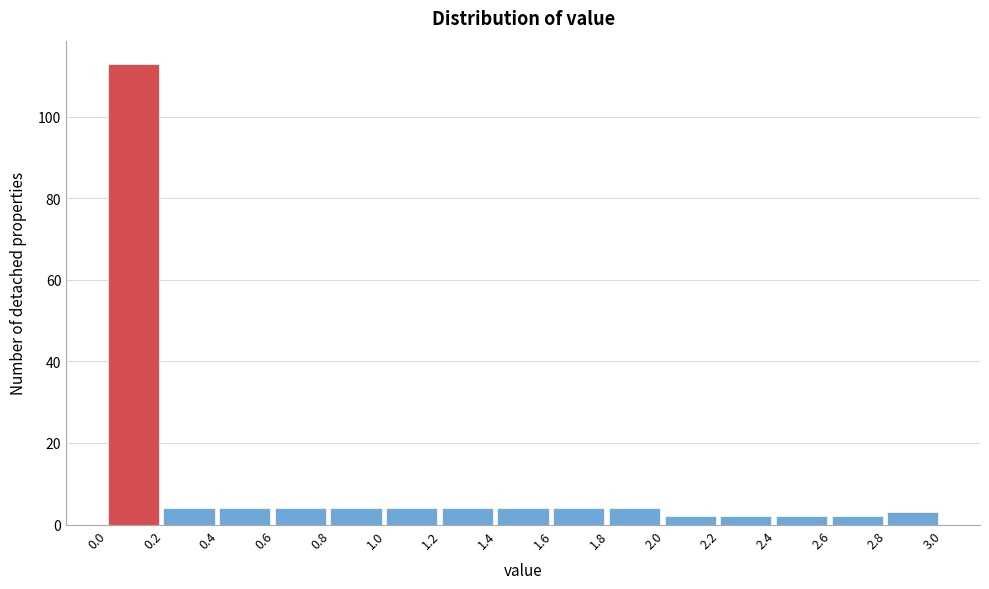

Reading left to right, transcribe this chart: for each bar, give the range it covers on the x-axis and its height. The values are not printed on the chart, so give them approximately, as read against the axis.

0.0 to 0.2: 114
0.2 to 0.4: 4
0.4 to 0.6: 4
0.6 to 0.8: 4
0.8 to 1.0: 4
1.0 to 1.2: 4
1.2 to 1.4: 4
1.4 to 1.6: 4
1.6 to 1.8: 4
1.8 to 2.0: 4
2.0 to 2.2: 2
2.2 to 2.4: 2
2.4 to 2.6: 2
2.6 to 2.8: 2
2.8 to 3.0: 4